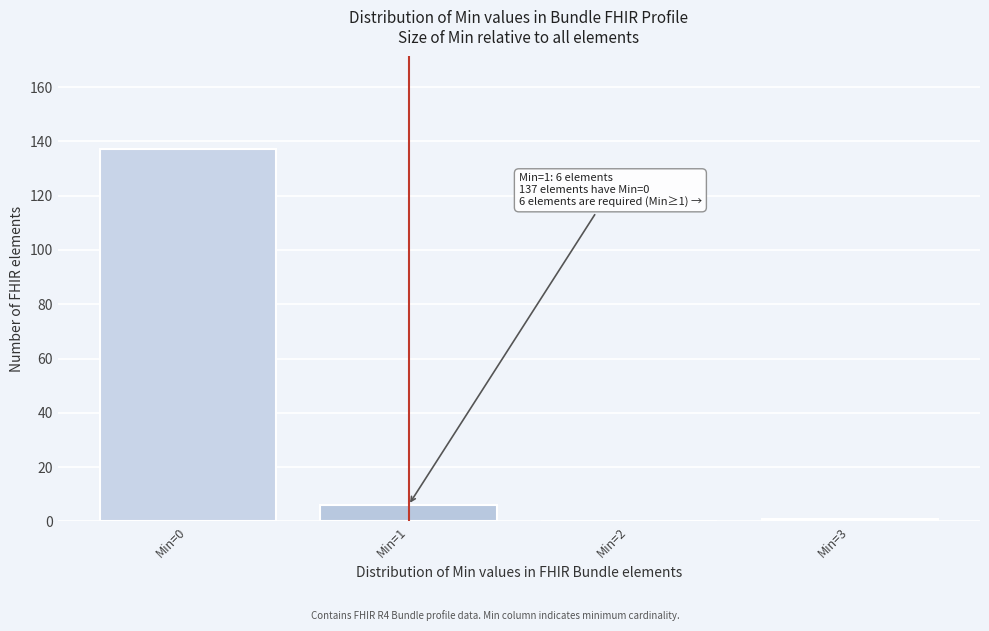

Reading right to left, list all the values displayed in this chart.

Min=3=1	Min=2=0	Min=1=6	Min=0=137